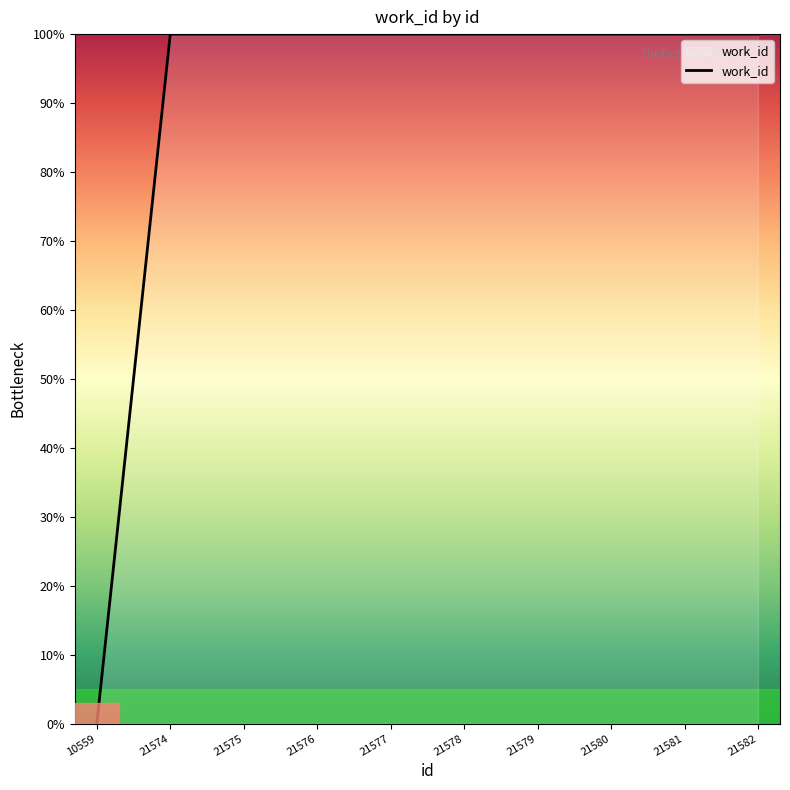

The value at 10559 is 0. True or false?

True